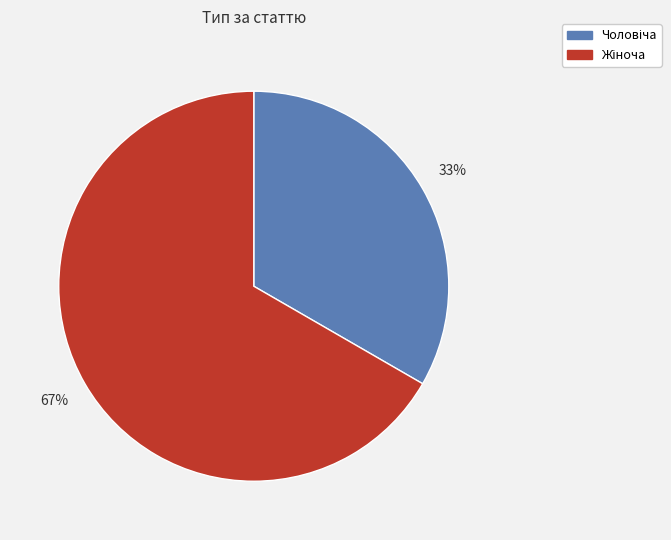

To the nearest percent, what is the average slice percentage?

50%